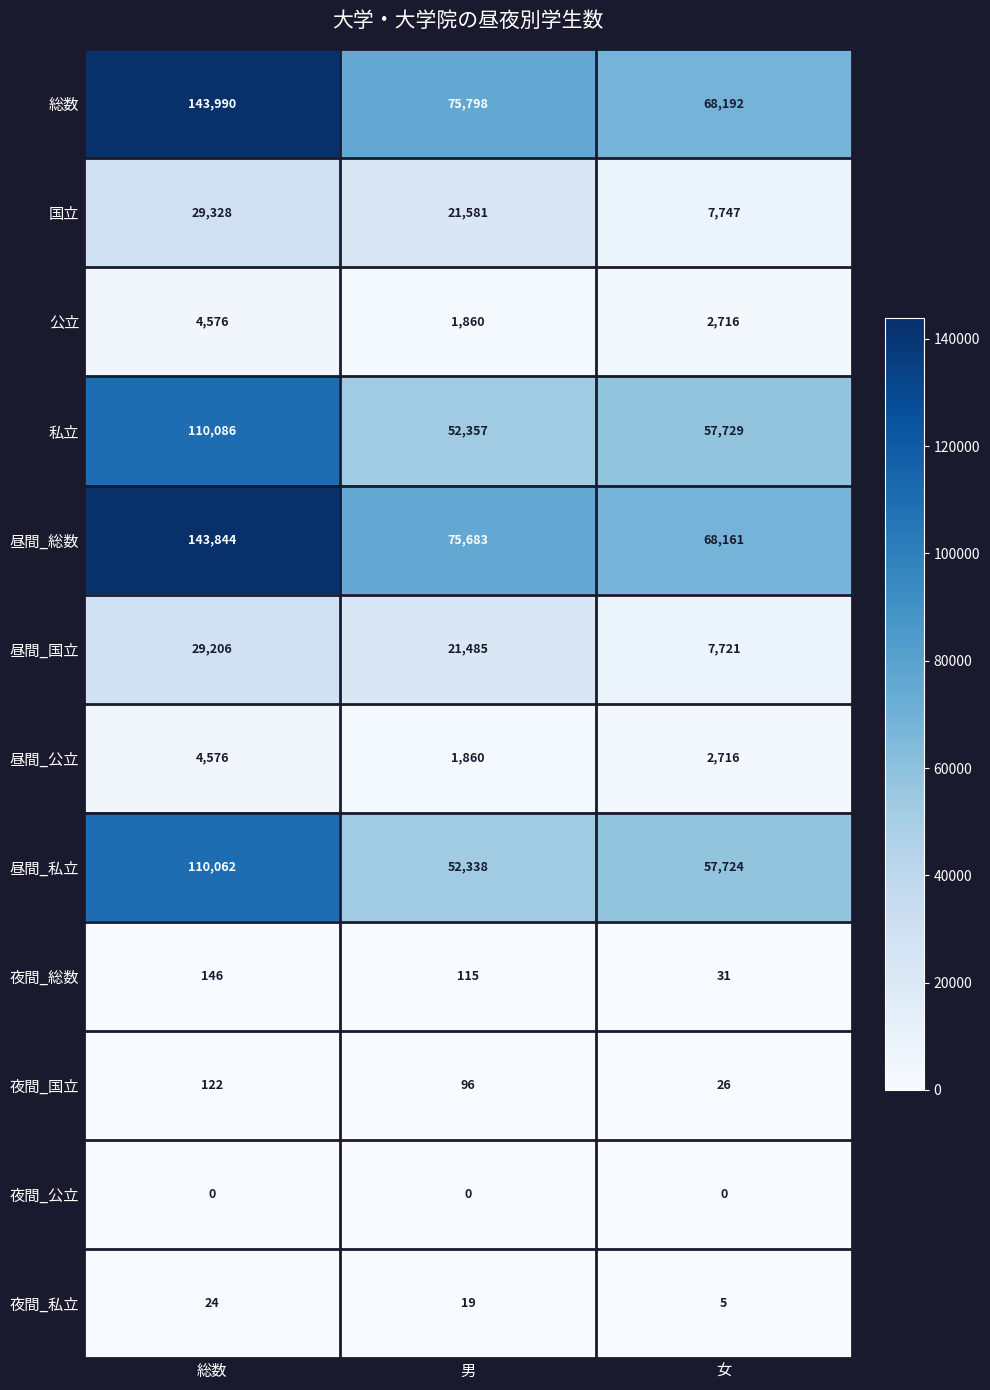

Between 総数 and 女, which series saw the biggest shift?

総数